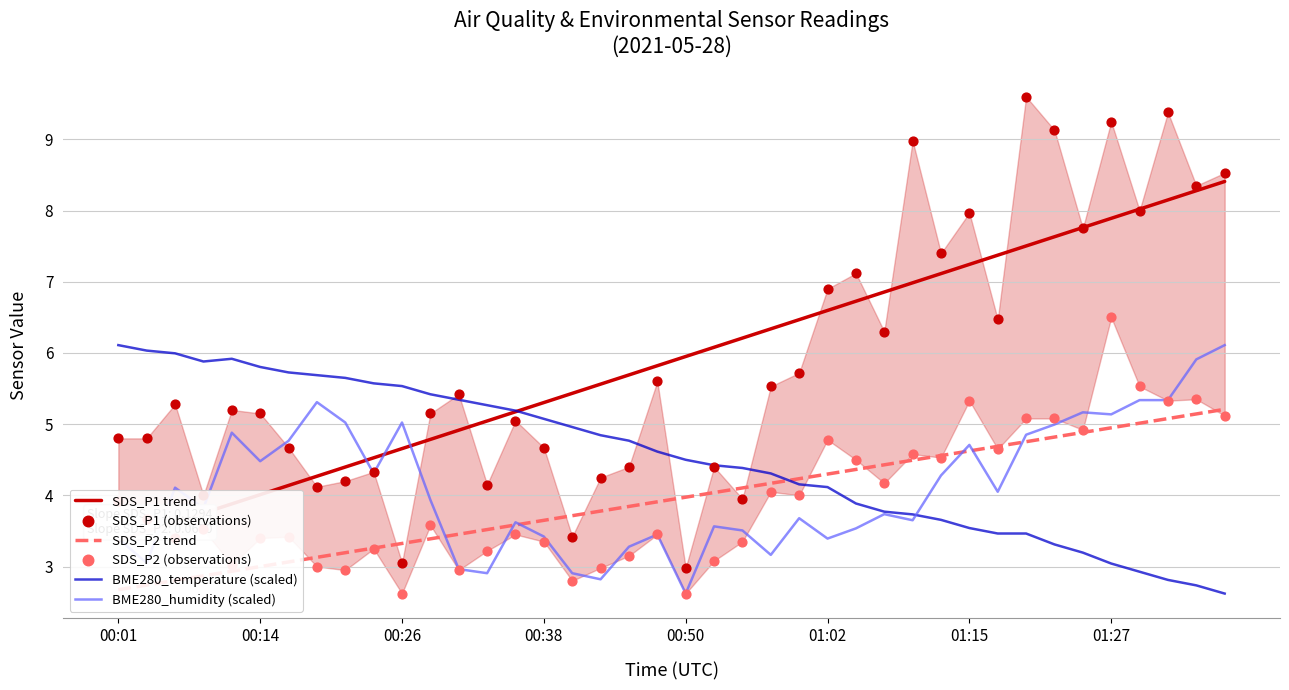

What are all the series names shown in the legend?

SDS_P1 trend, SDS_P2 trend, BME280_temperature (scaled), BME280_humidity (scaled), SDS_P1 (observations), SDS_P2 (observations)